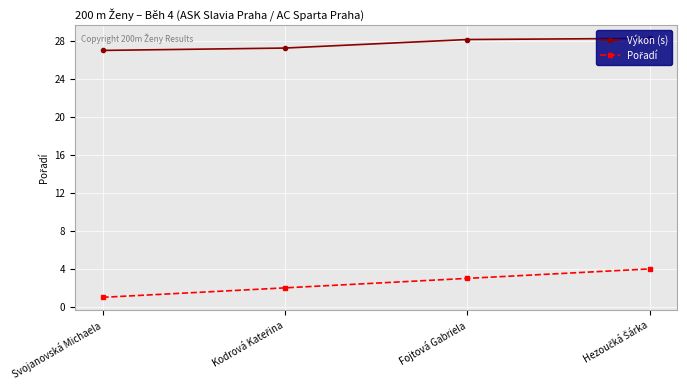

The Výkon (s) series shows 13.0 at Svojanovská Michaela. True or false?

False